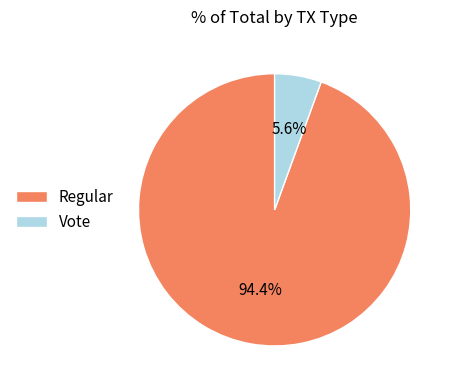

To the nearest percent, what is the difference between the Regular and Vote slice percentages?

89%